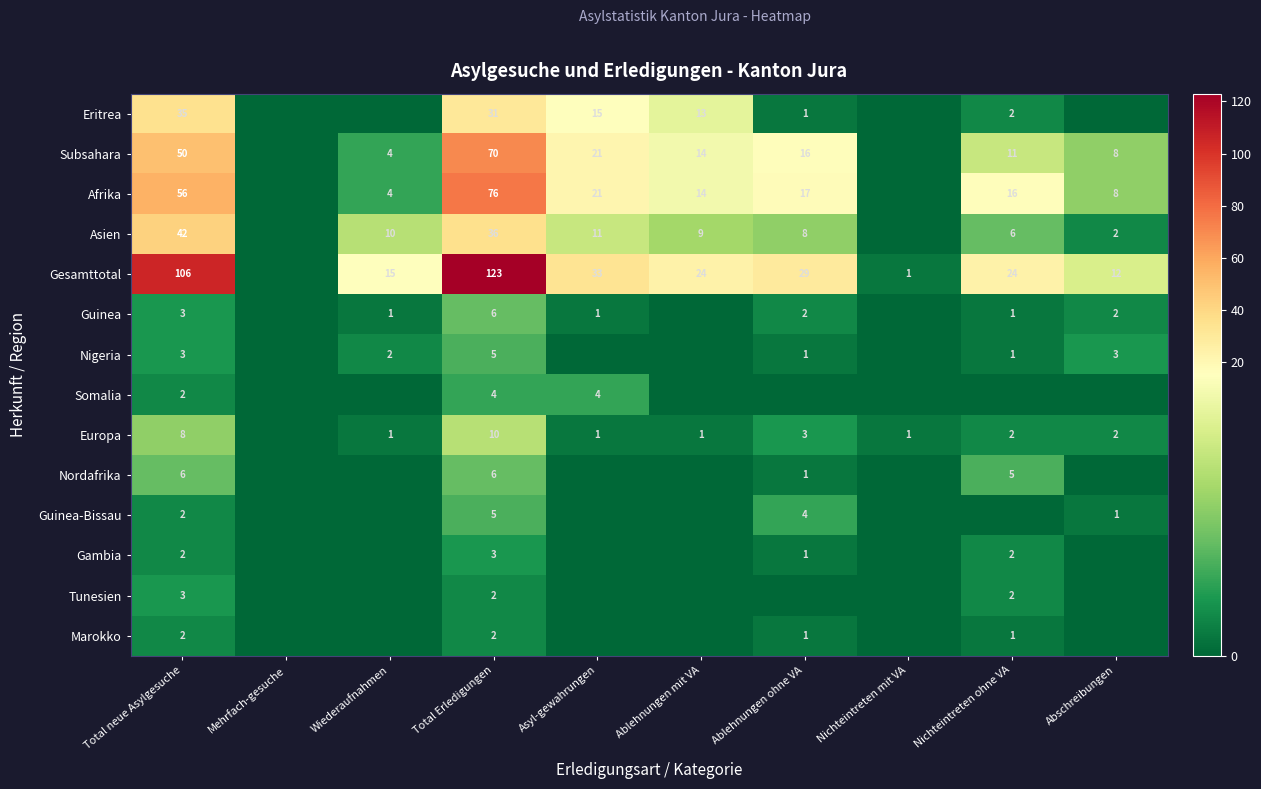

True or false: Somalia has a value of 1 at Total neue Asylgesuche.

False